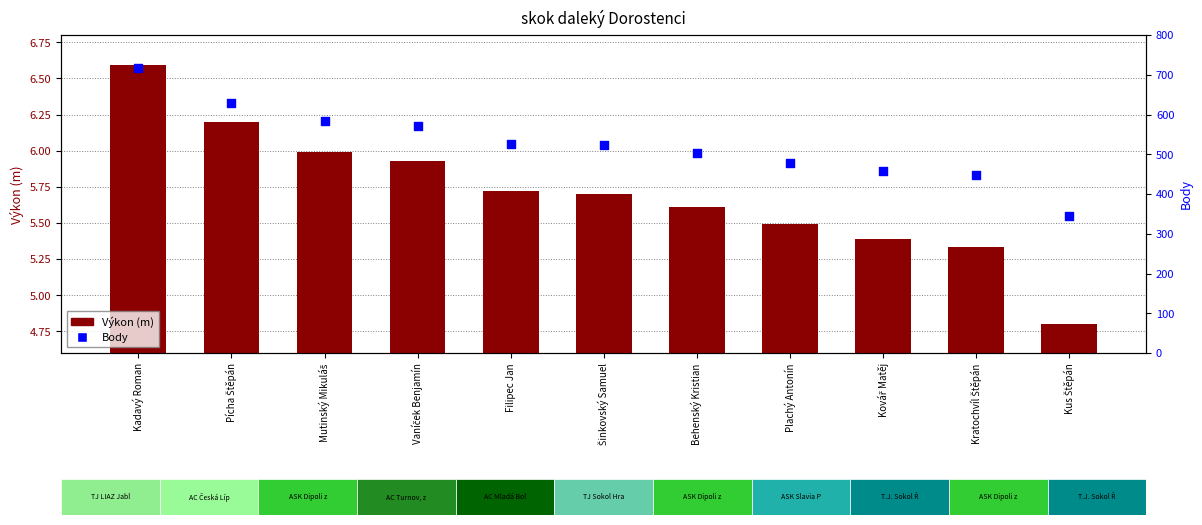

Which series has the largest total across all categories?

Body